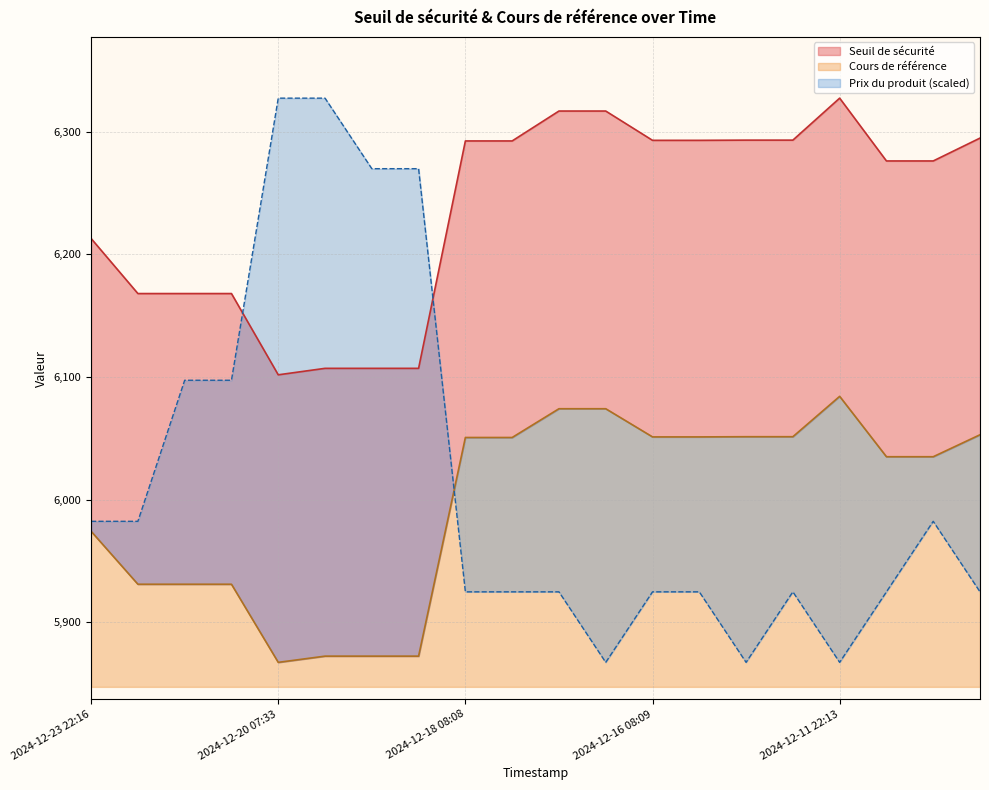

How many intersections are there between Cours de référence and Prix du produit?

1